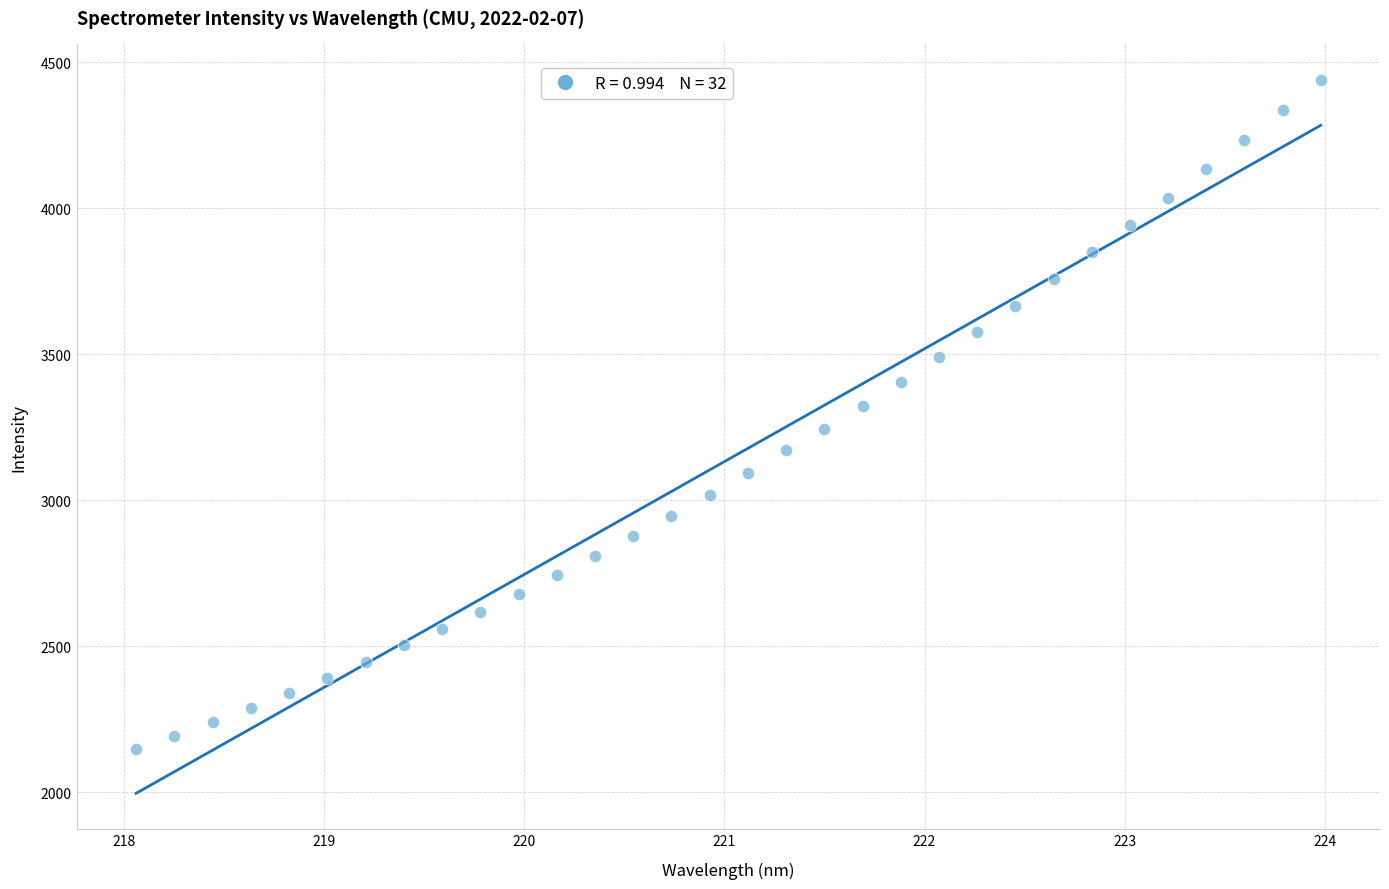

What is the range of Y values (max minus min)?

2293.0